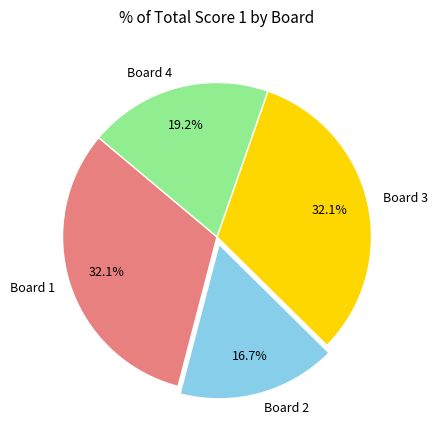

What is the smallest slice in the pie chart?

Board 2